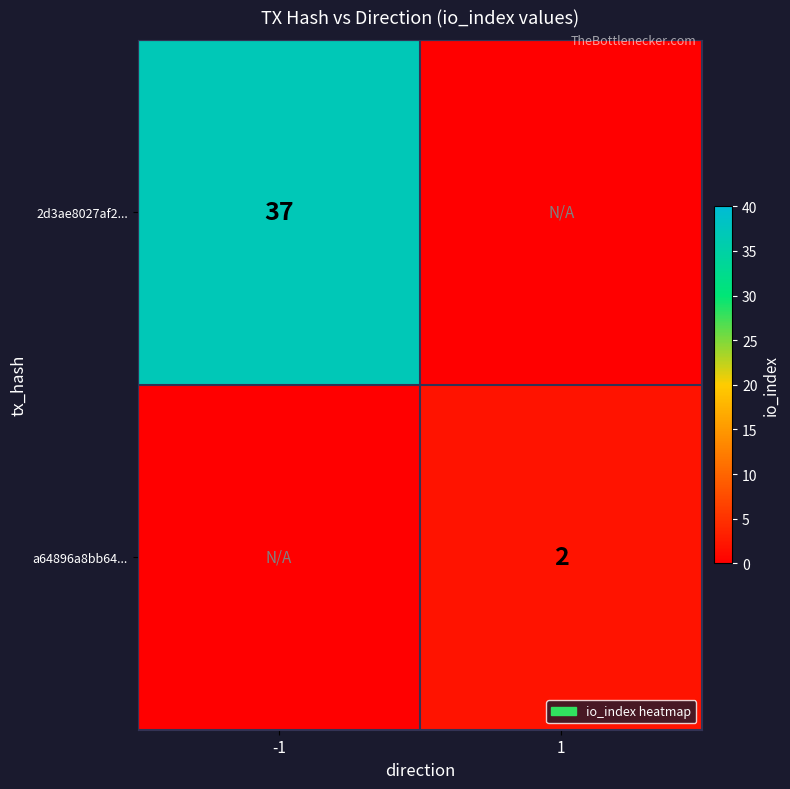

Is it true that a64896a8bb64... equals 1 at 1?

False